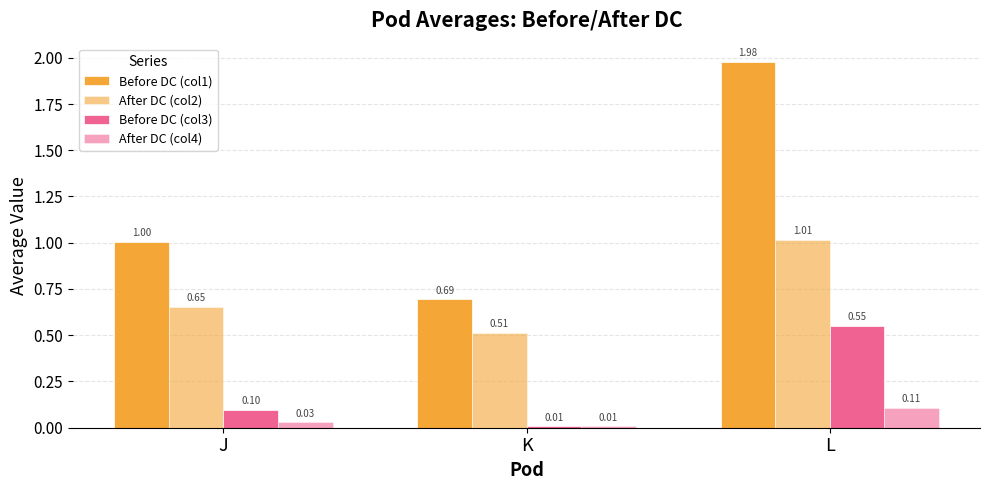

How many bars are there in total?

12